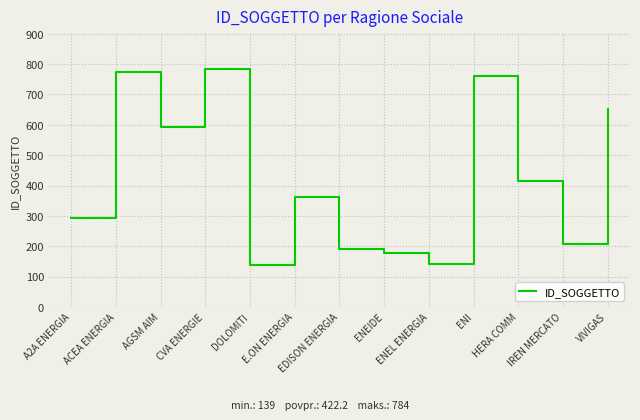

What is the difference between the values at VIVIGAS and IREN MERCATO?

444